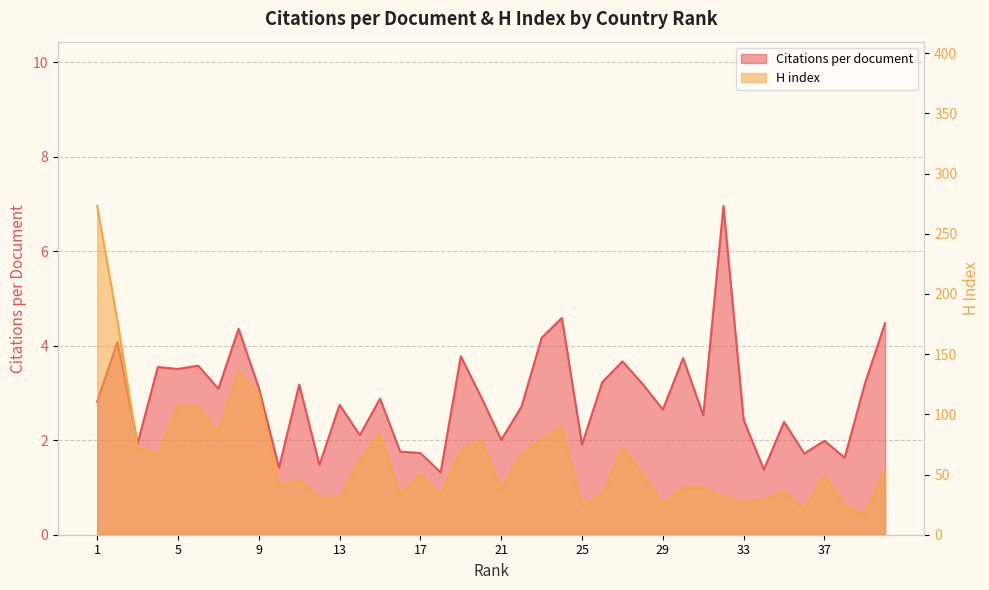

What is the value of the Citations per document point at the 2nd from the left?

4.1